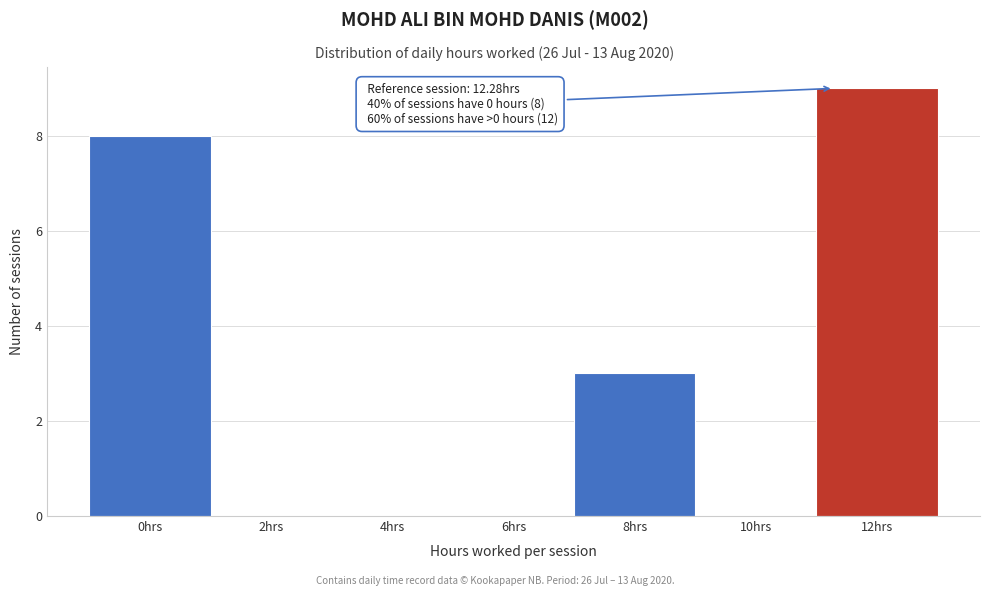

Reading left to right, what are all the values shown in this chart?

0hrs=8	2hrs=0	4hrs=0	6hrs=0	8hrs=3	10hrs=0	12hrs=9